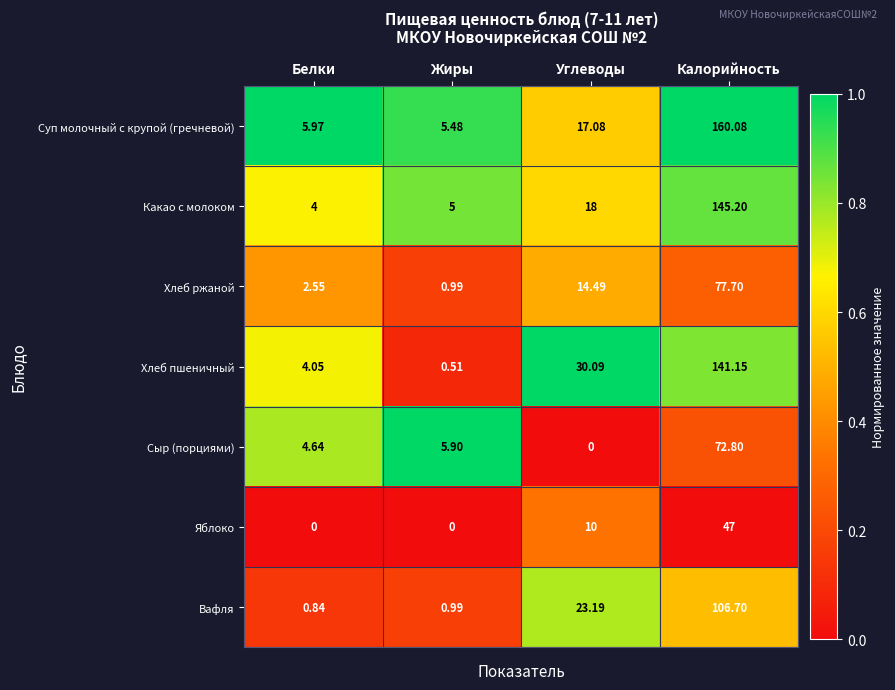

Which series has the largest total across all categories?

Суп молочный с крупой (гречневой)